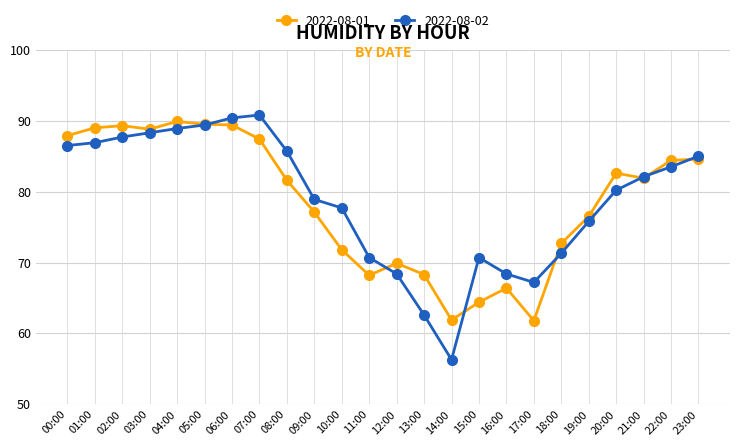

Which series has the widest spread of values?

2022-08-02